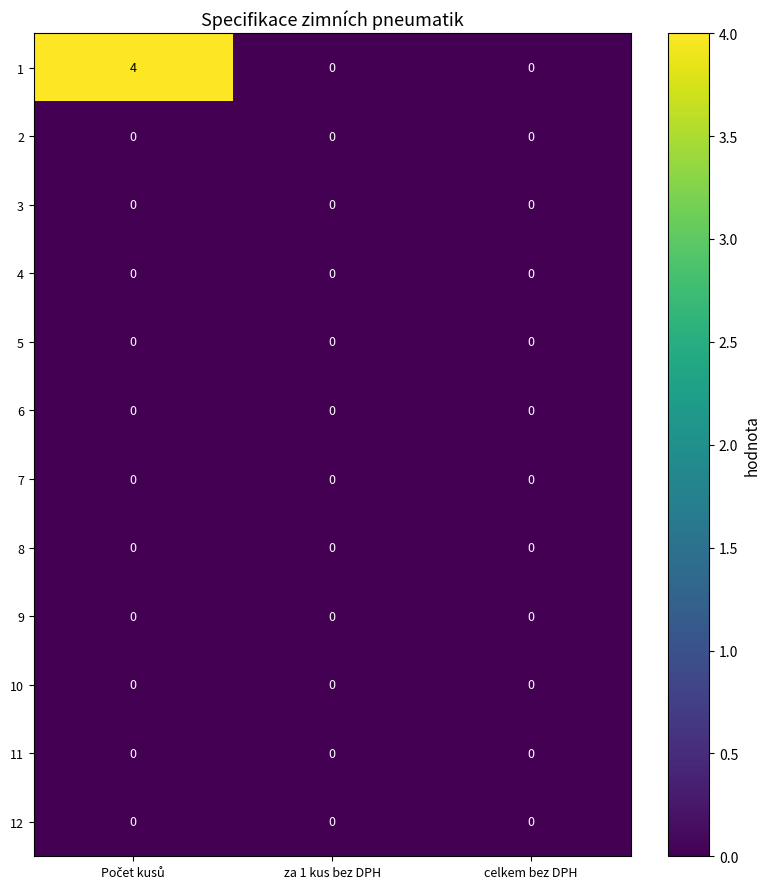

Which series has the largest range (max minus min)?

1